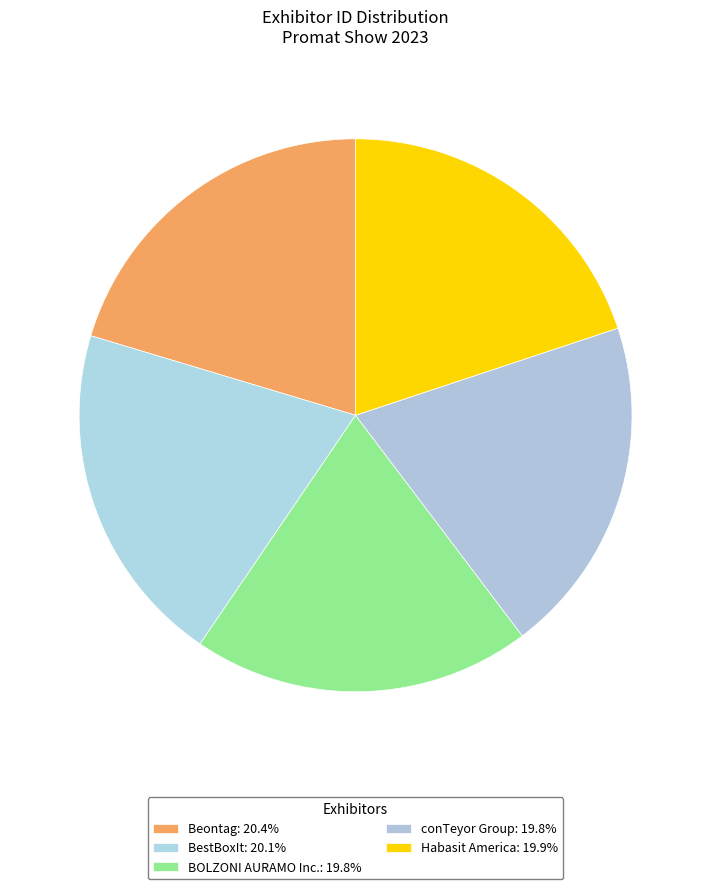

Is it true that conTeyor Group is 12% of the pie?

False